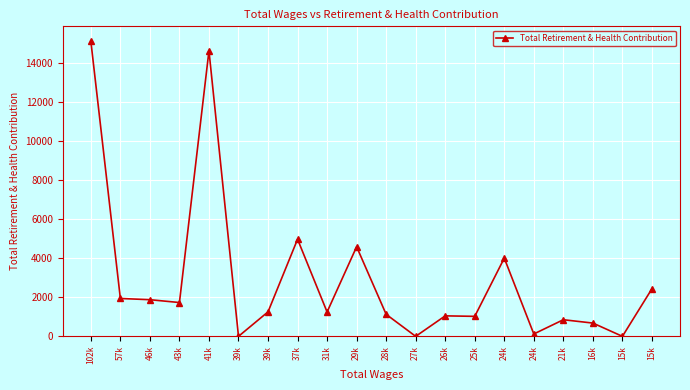

What is the change in value from 37k to 25k?

-3945